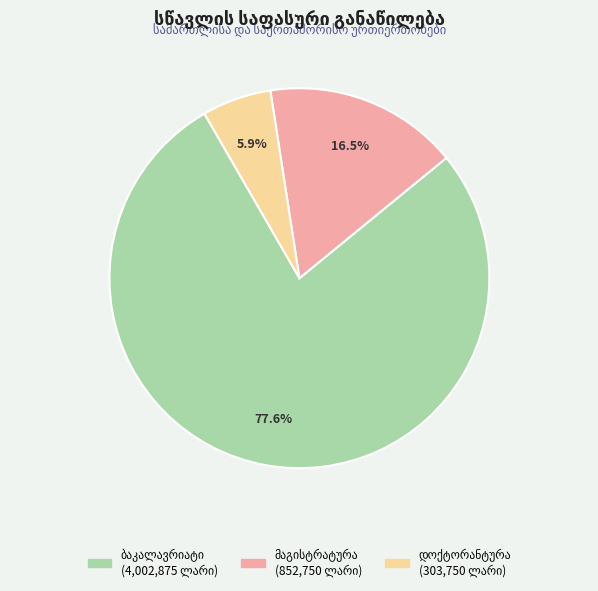

Does any single category account for the majority?

Yes